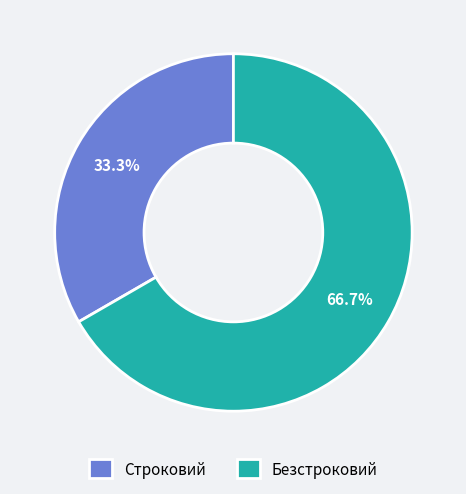

To the nearest percent, what is the average slice percentage?

50%